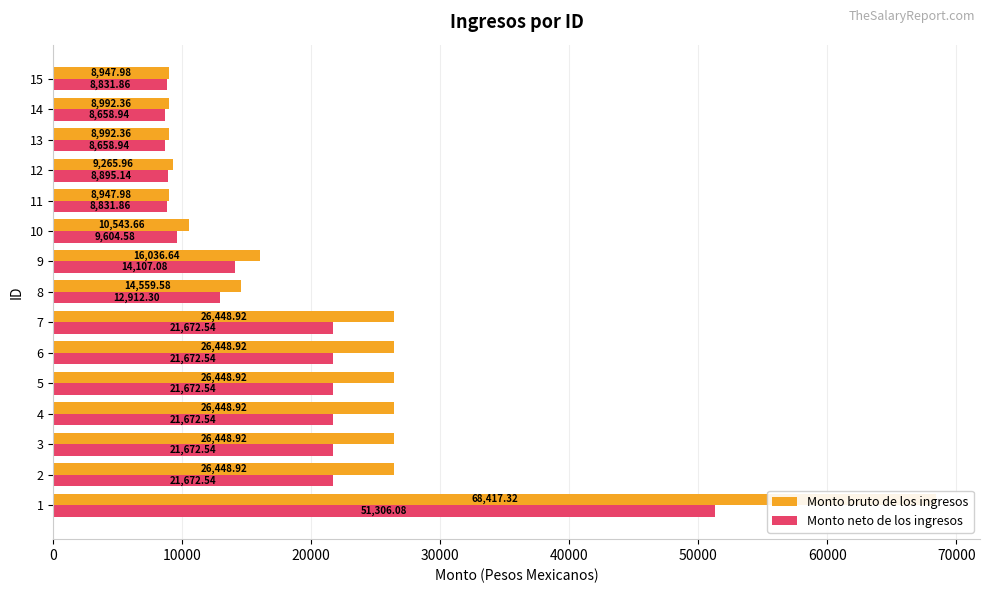

What is the difference between the maximum and minimum values in the Monto bruto de los ingresos series?

59469.3